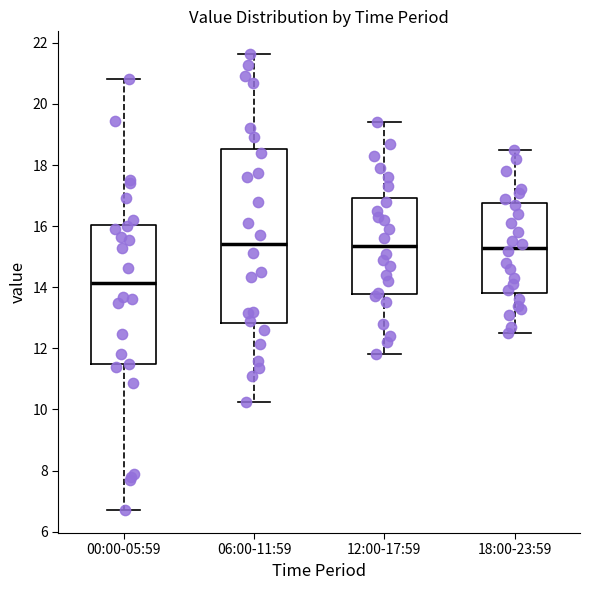

Where is the upper edge of the box for 06:00-11:59 on the y-axis? The values are not printed on the chart, so give them approximately, as read against the axis.

18.6